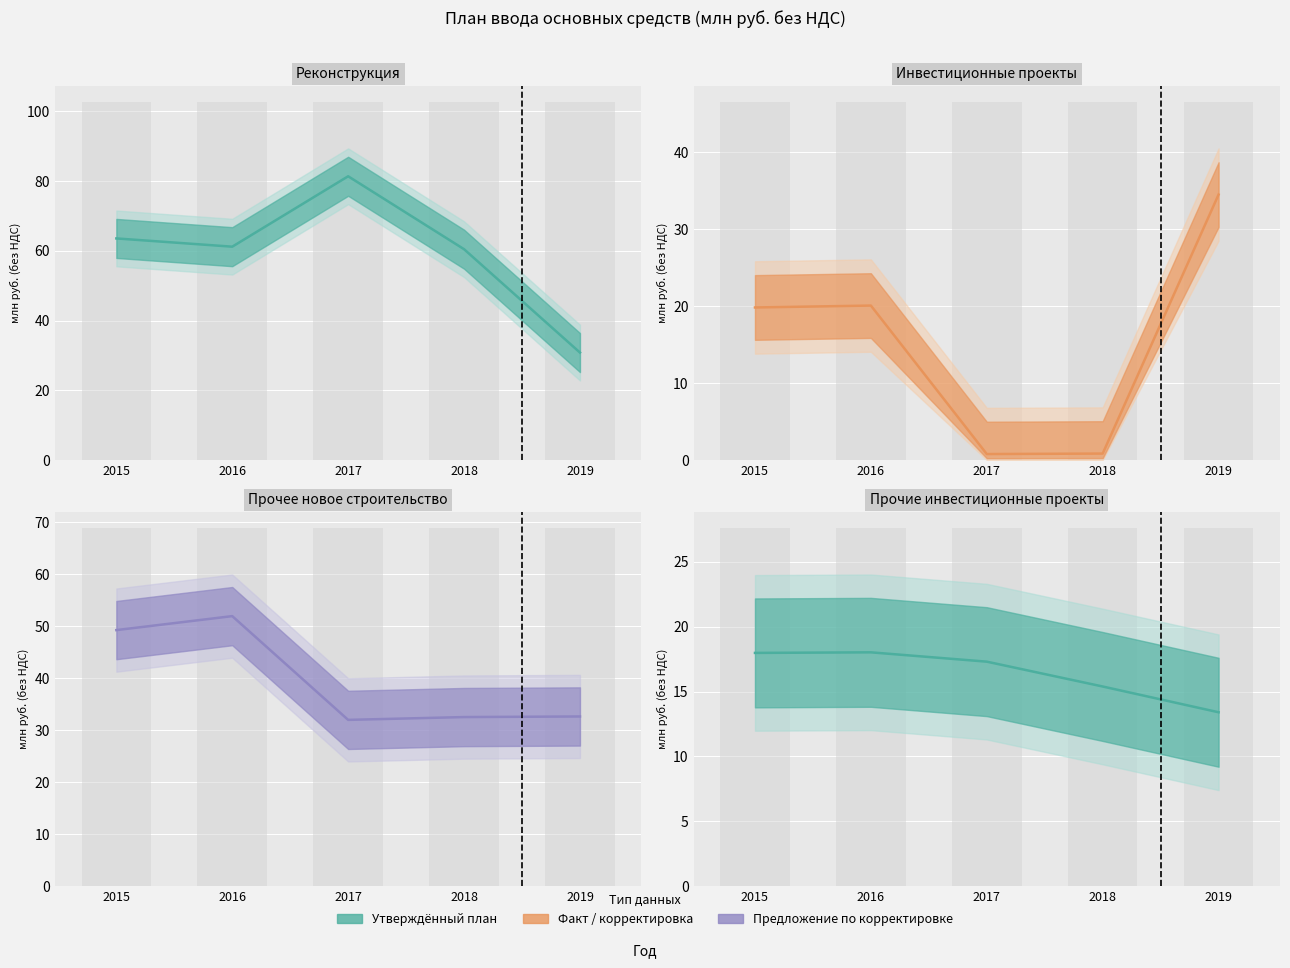

What is the highest value of the Реконструкция series?

81.4